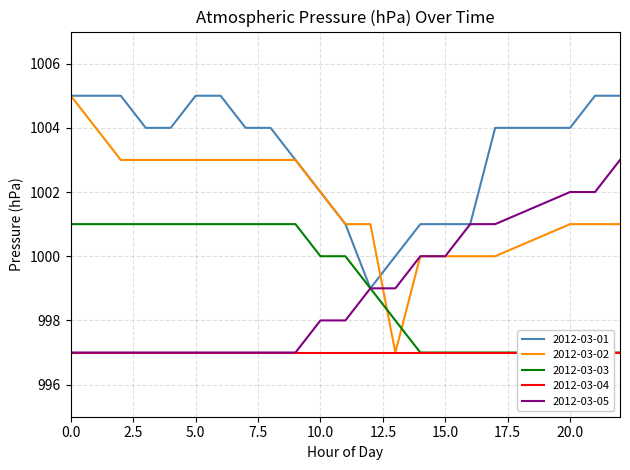

Does the chart have visible grid lines?

Yes